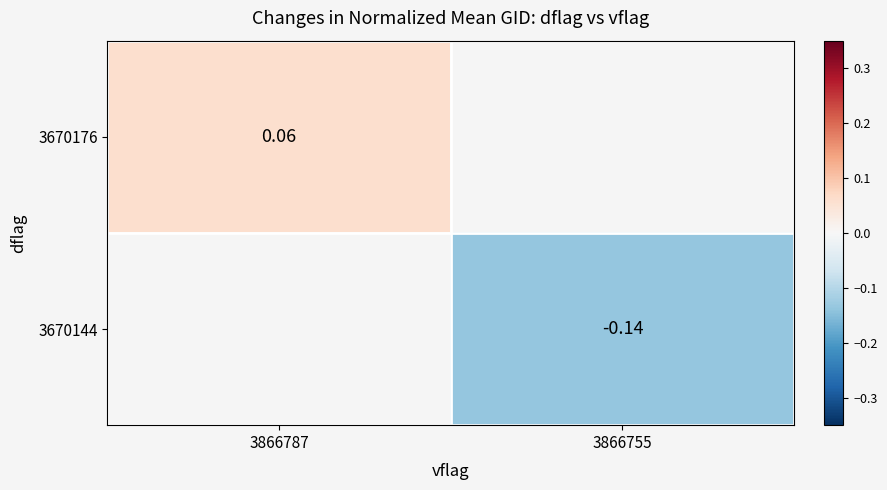

Is the value of 3670144 at 3866755 greater than the value of 3670176 at 3866787?

No